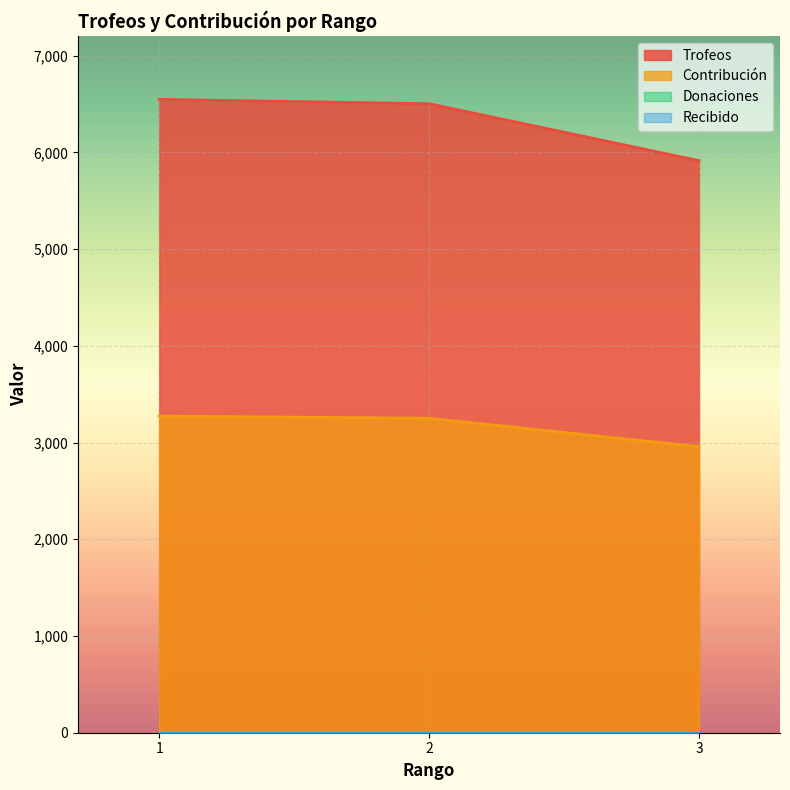

Reading right to left, extract all data points from this chart.

Trofeos: 3=5914	2=6503	1=6548
Contribución: 3=2957	2=3251	1=3274